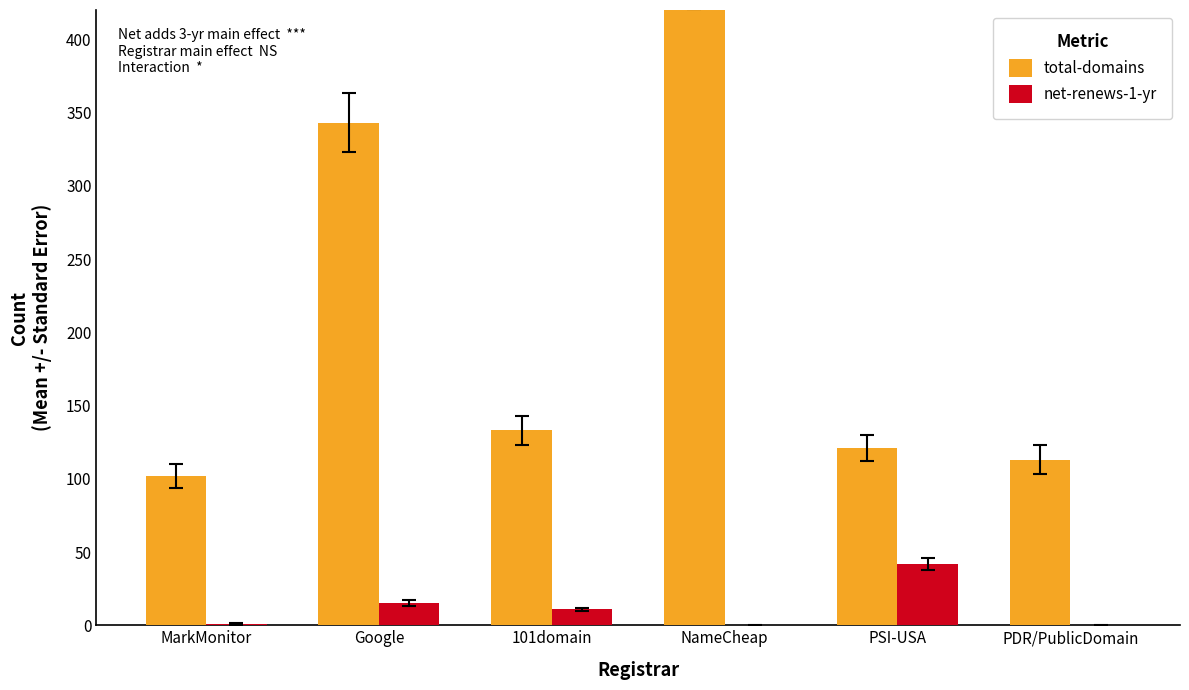

Are the bars grouped side by side (vs. stacked)?

Yes